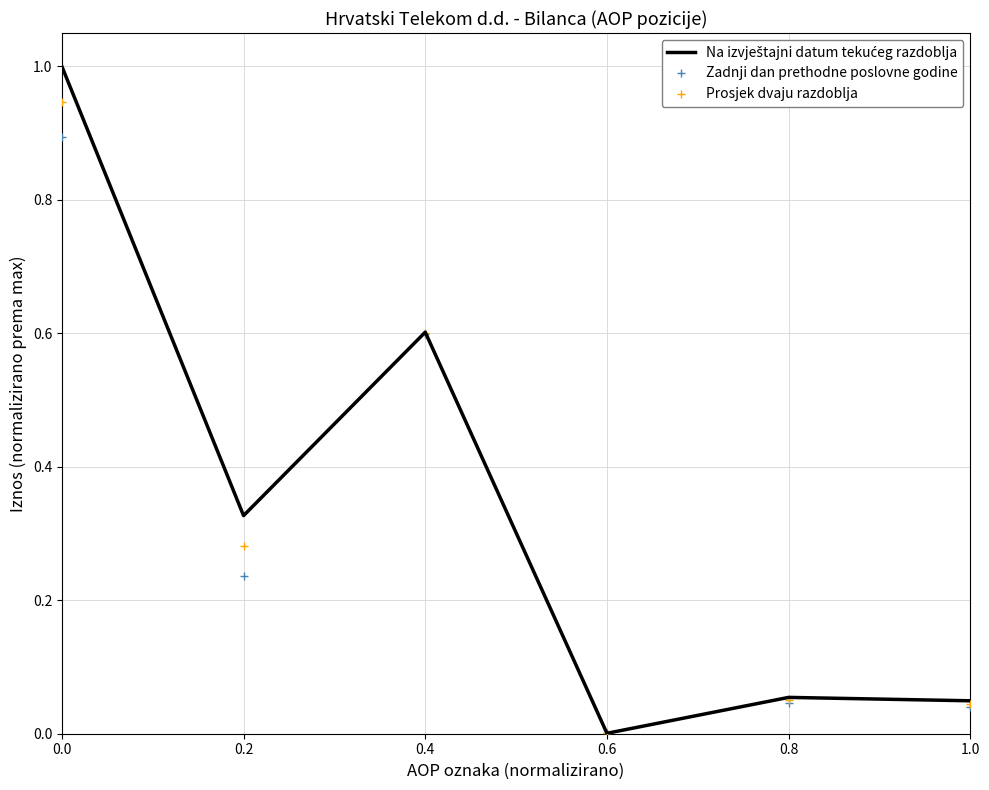

The Prosjek dvaju razdoblja series shows 0.1 at 1.0. True or false?

False